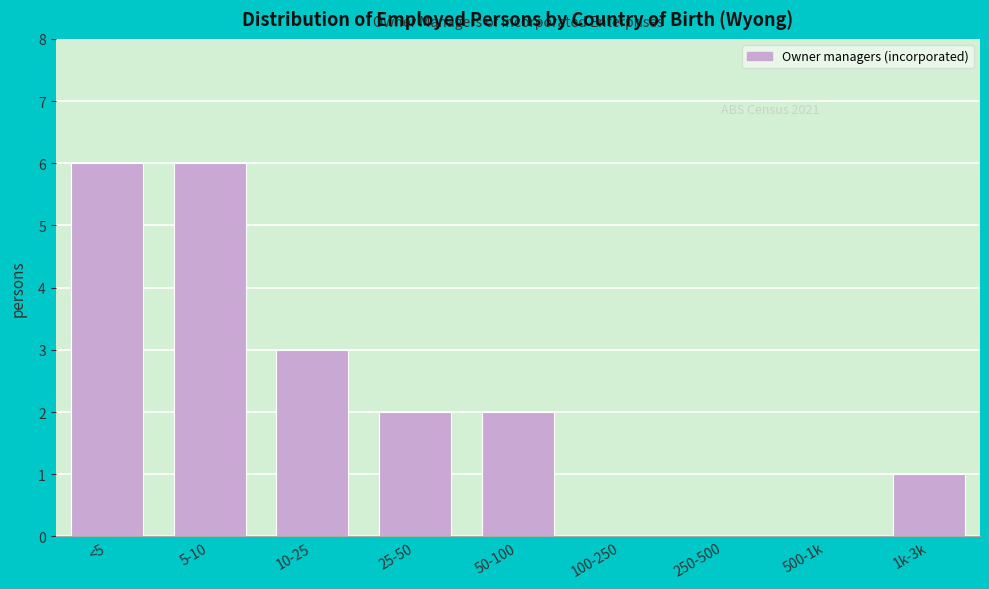

Reading left to right, transcribe all the data shown in this chart.

<5=6	5-10=6	10-25=3	25-50=2	50-100=2	100-250=0	250-500=0	500-1k=0	1k-3k=1